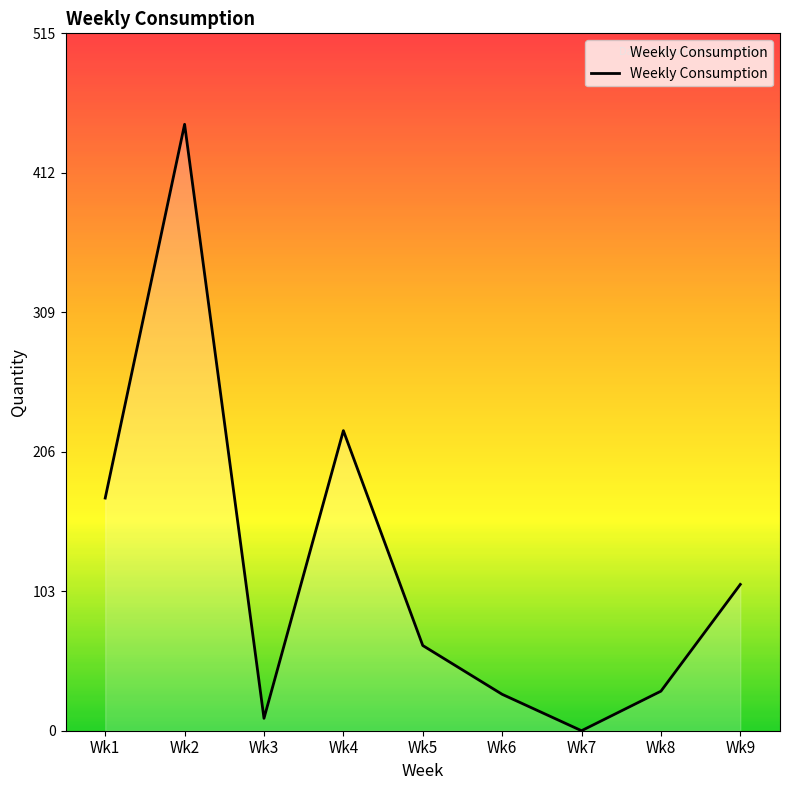

The value at Wk7 is 0.0. True or false?

True